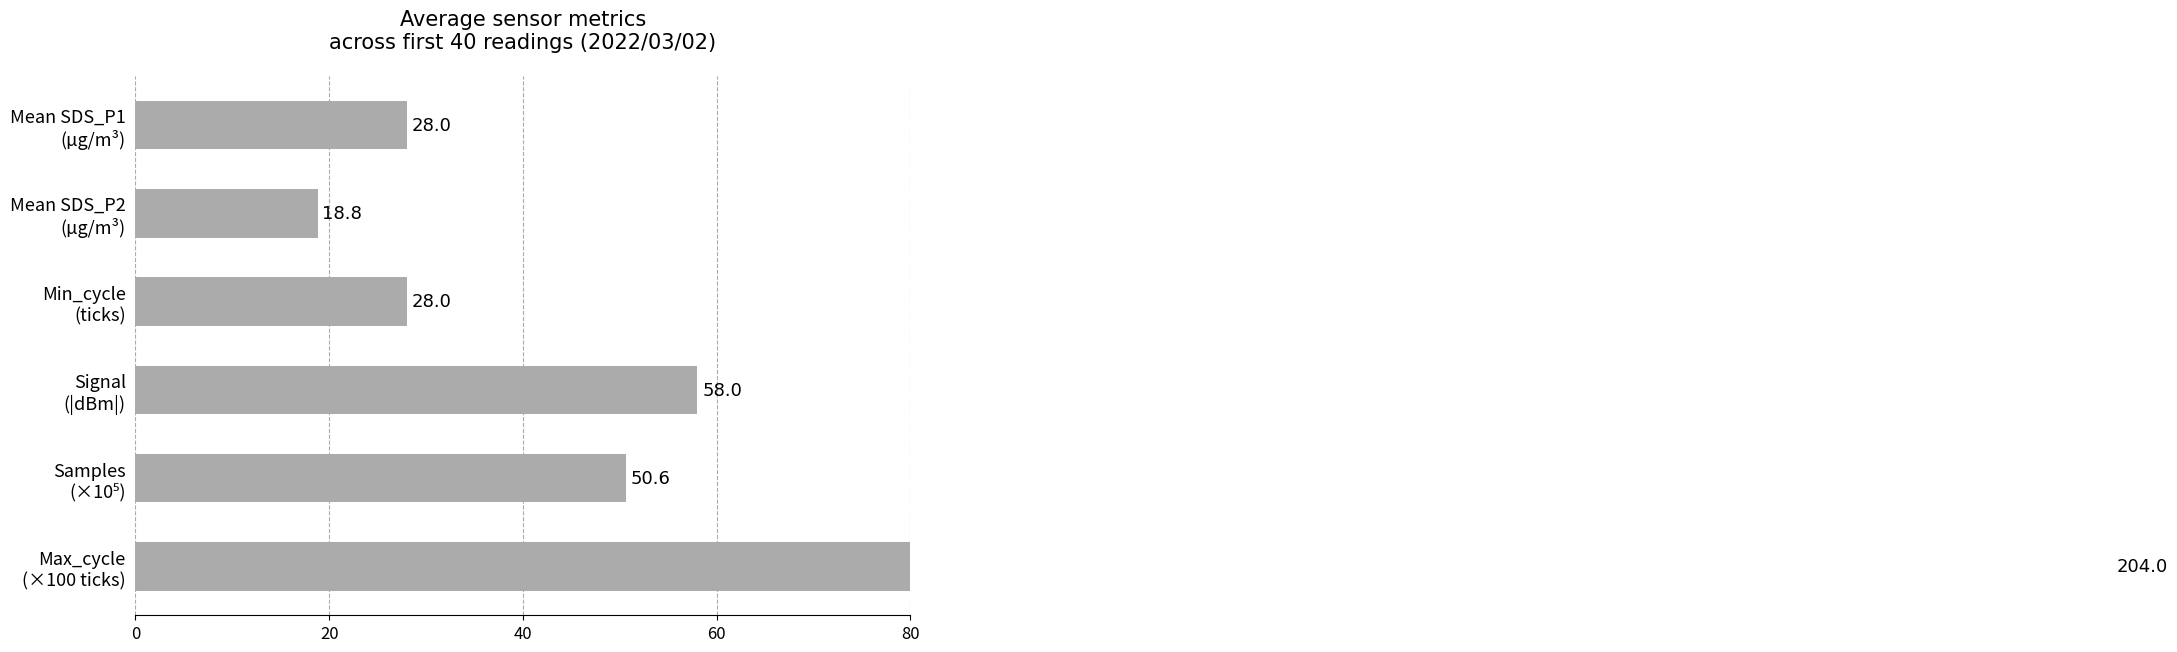

What is the greatest value displayed?

204.0